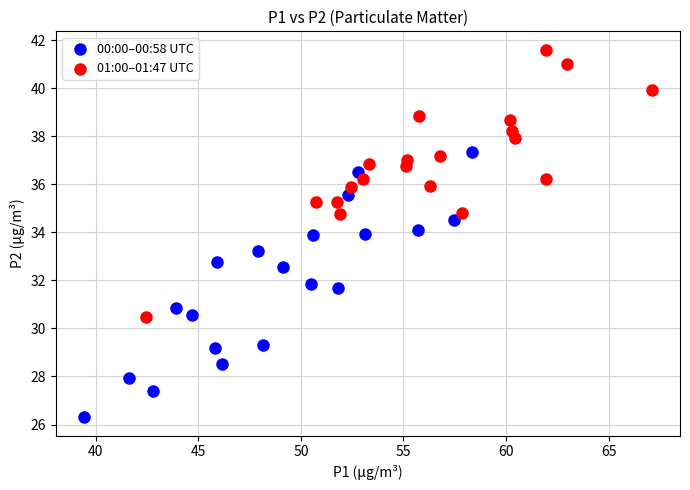

What are all the series names shown in the legend?

00:00–00:58 UTC, 01:00–01:47 UTC